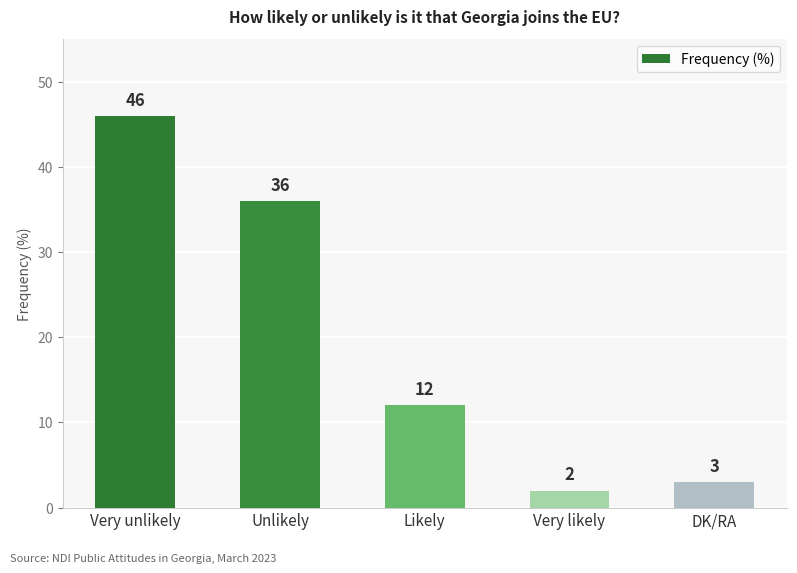

Reading left to right, what are all the values shown in this chart?

Very unlikely=46	Unlikely=36	Likely=12	Very likely=2	DK/RA=3